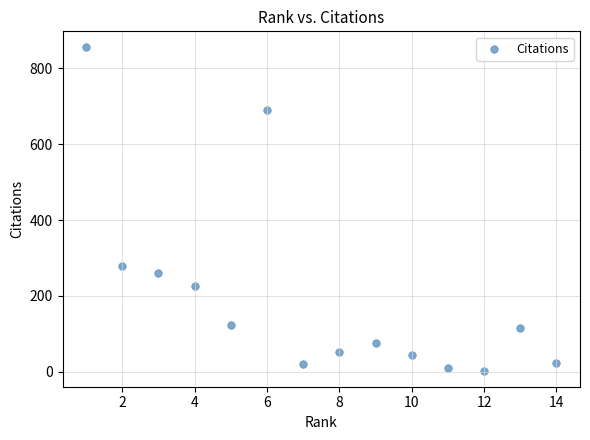

What is the range of X values (max minus min)?

13